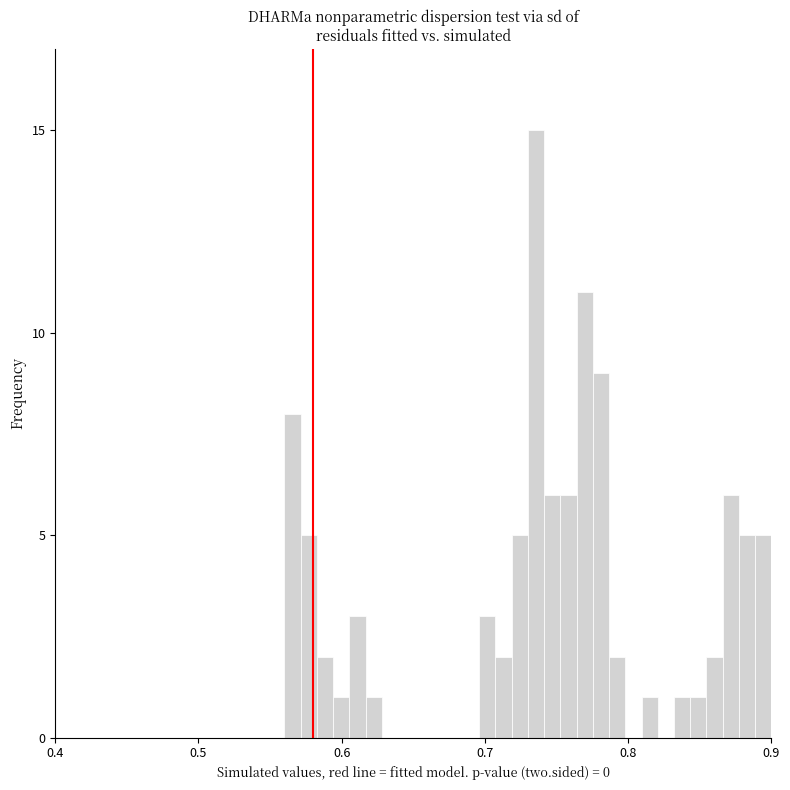

Around what value on the x-axis is the tallest bar? Give the approximate position of its centre, as read against the axis.

0.74